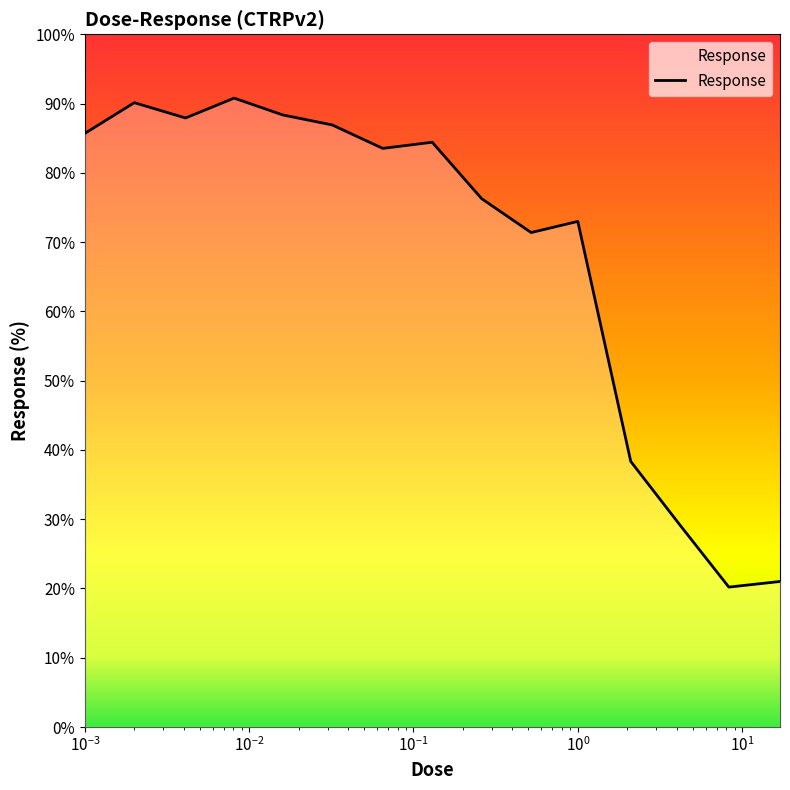

What is the minimum value shown in the chart?

20.2